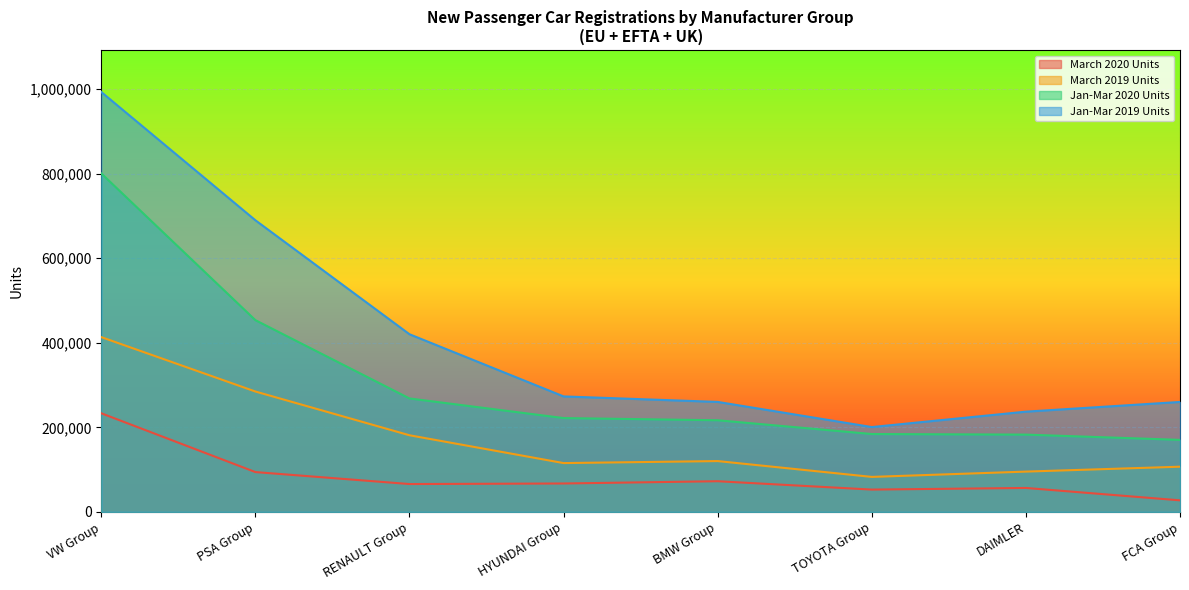

The Jan-Mar 2020 Units series shows 253882 at DAIMLER. True or false?

False